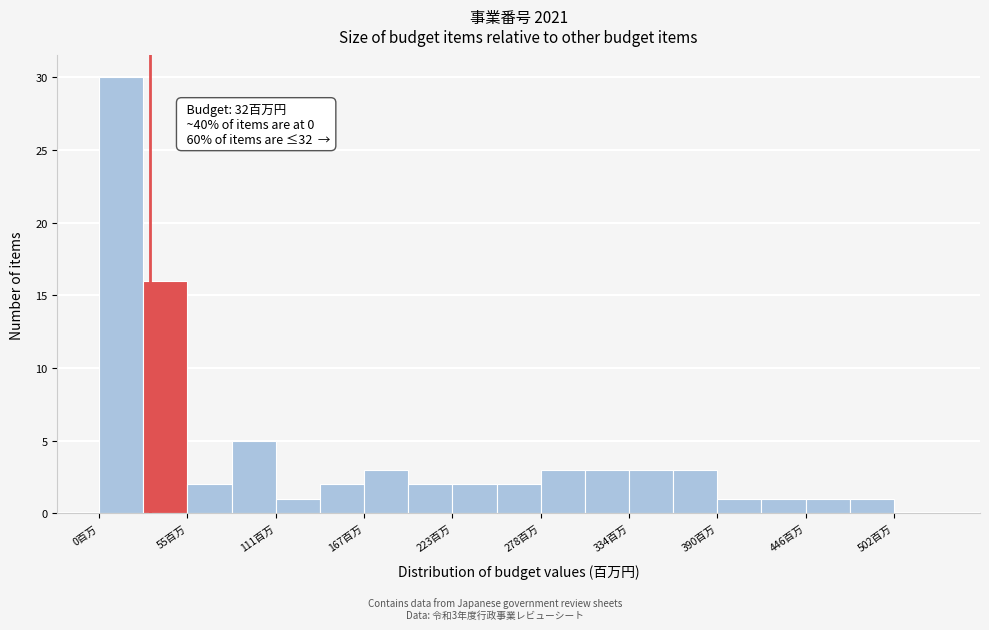

Around what value on the x-axis is the tallest bar? Give the approximate position of its centre, as read against the axis.

10